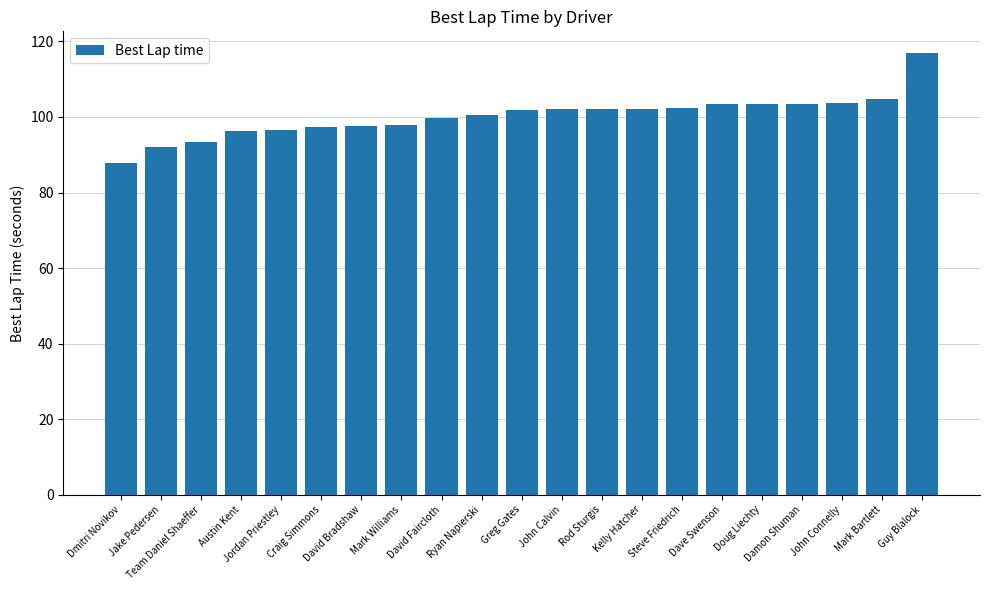

What is the value of the 5th bar from the left?

96.5